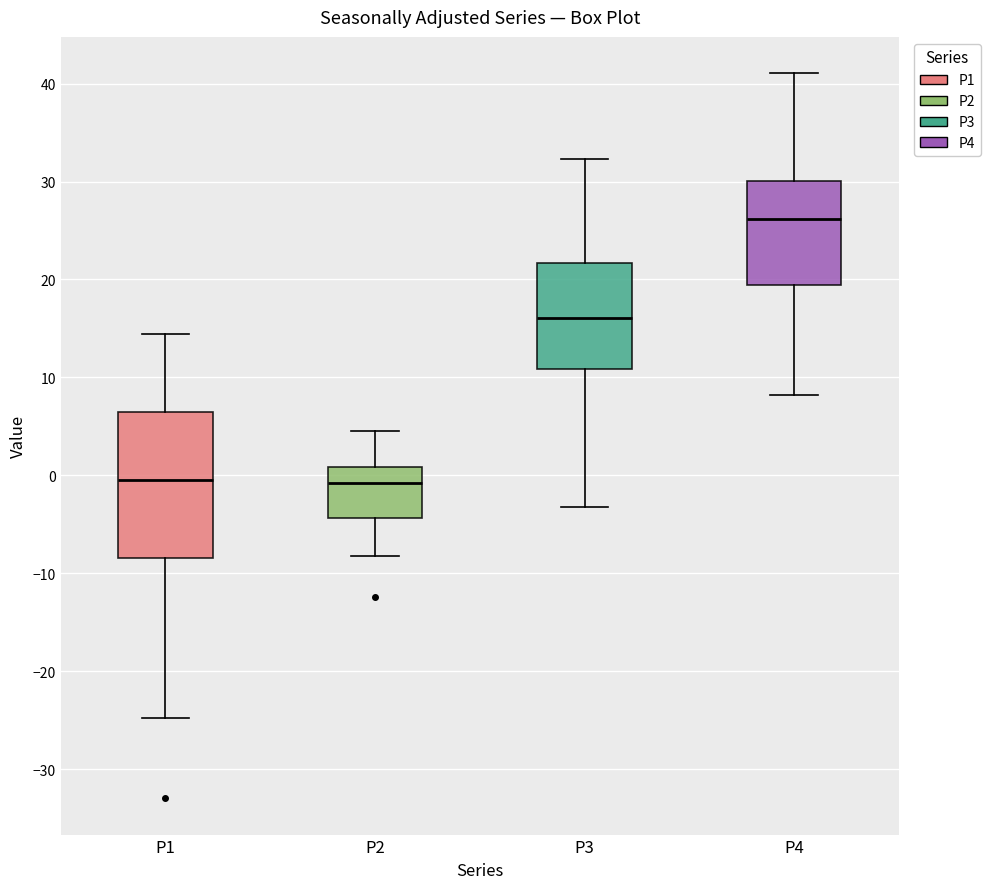

Which box has the highest median line?

P4